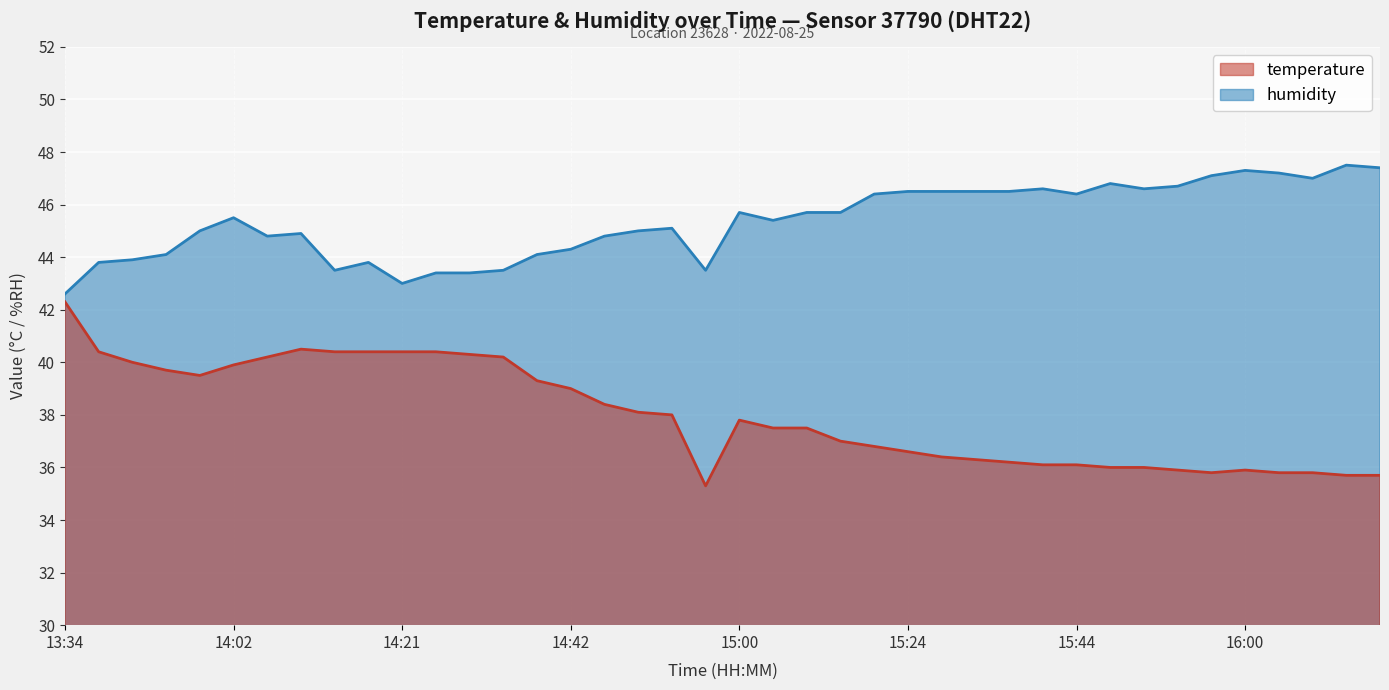

True or false: humidity and temperature intersect in this chart.

False